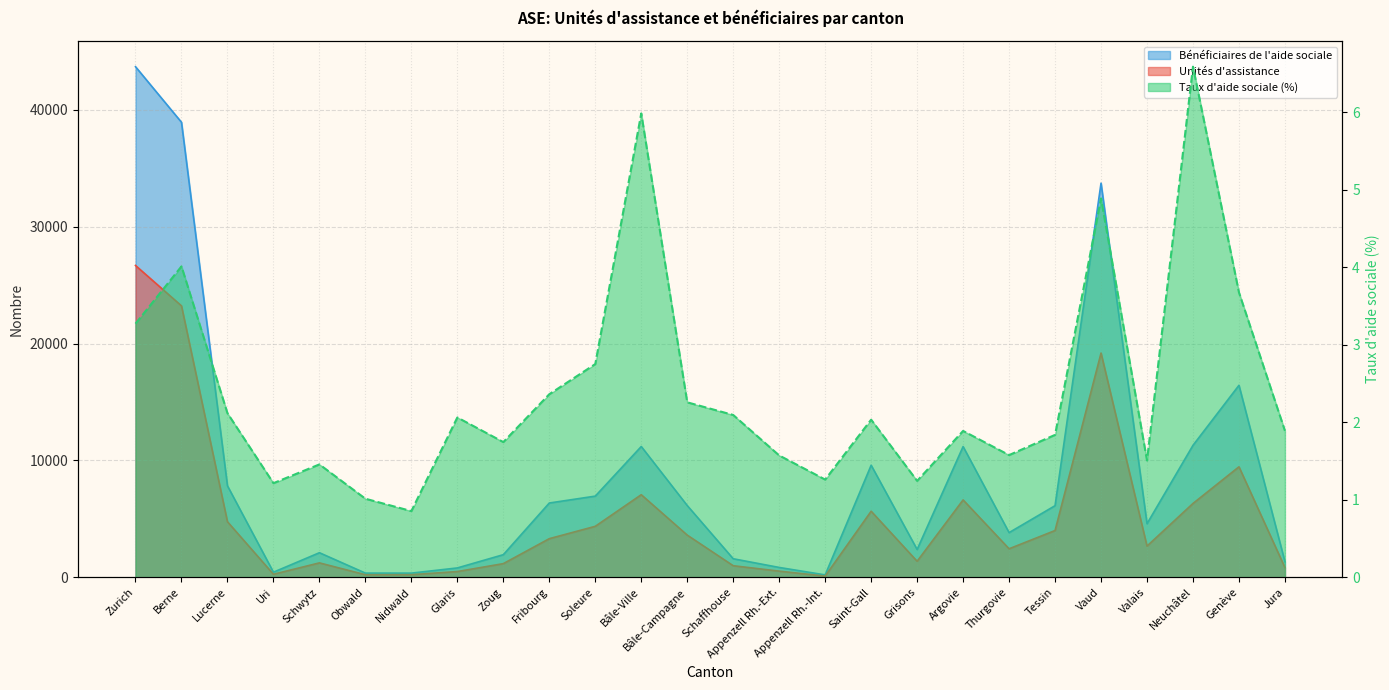

List the labels in order of Bénéficiaires de l'aide sociale value, largest first.

Zurich, Berne, Vaud, Genève, Neuchâtel, Bâle-Ville, Argovie, Saint-Gall, Lucerne, Soleure, Fribourg, Bâle-Campagne, Tessin, Valais, Thurgovie, Grisons, Schwytz, Zoug, Schaffhouse, Jura, Appenzell Rh.-Ext., Glaris, Uri, Obwald, Nidwald, Appenzell Rh.-Int.